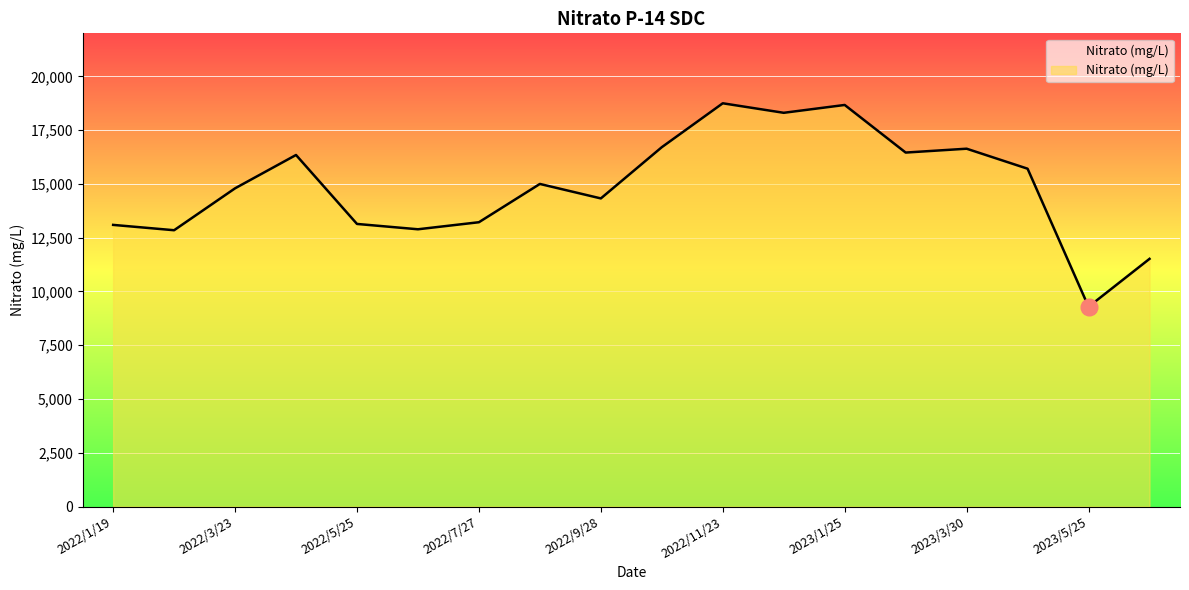

What is the difference between the maximum and minimum values?

9459.7